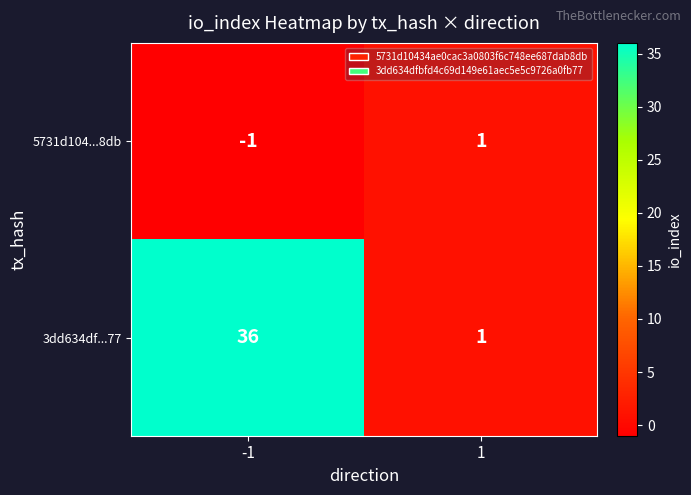

Between -1 and 1, which series saw the biggest shift?

3dd634df...77